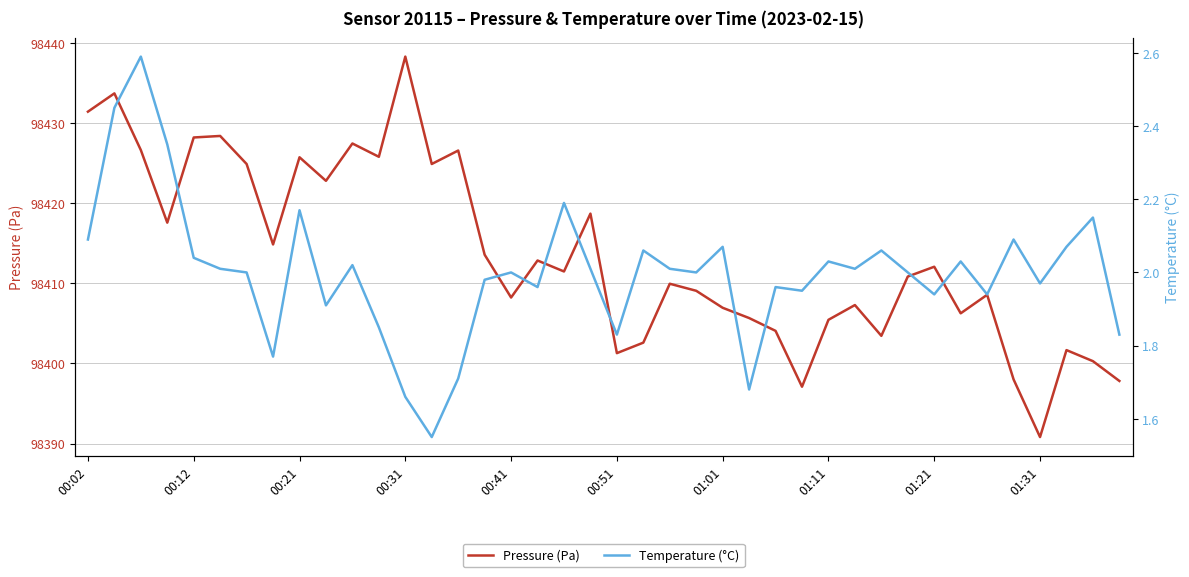

What is the minimum value for Temperature (°C)?

1.6